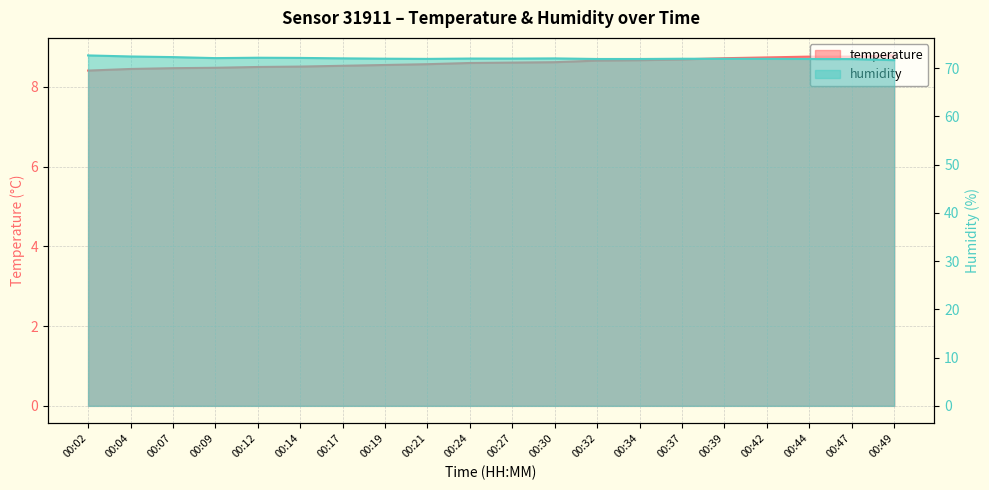

What is the difference between the maximum and minimum values in the temperature series?

0.4